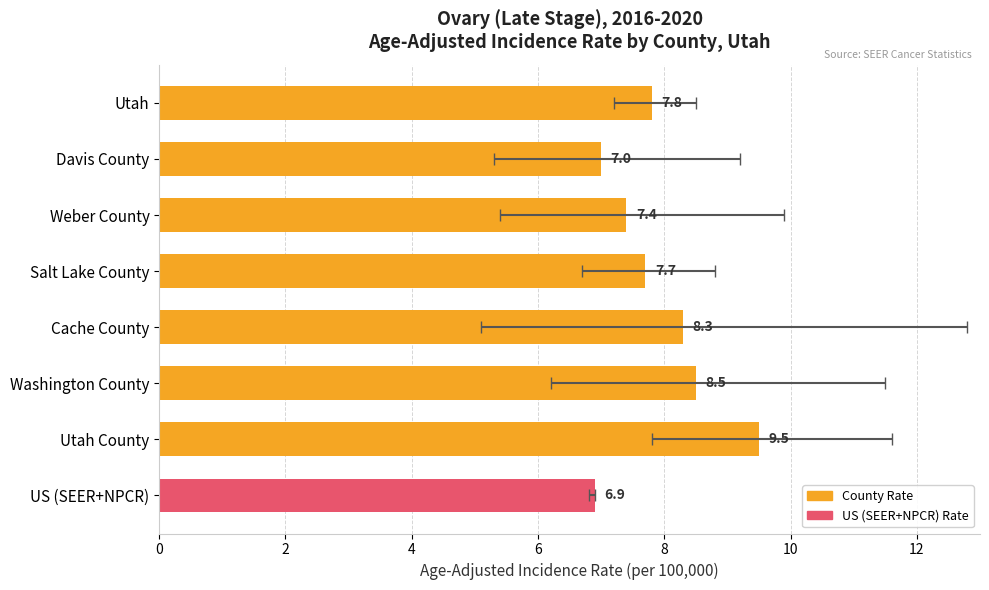

What is the difference between the second highest and second lowest values?

1.5